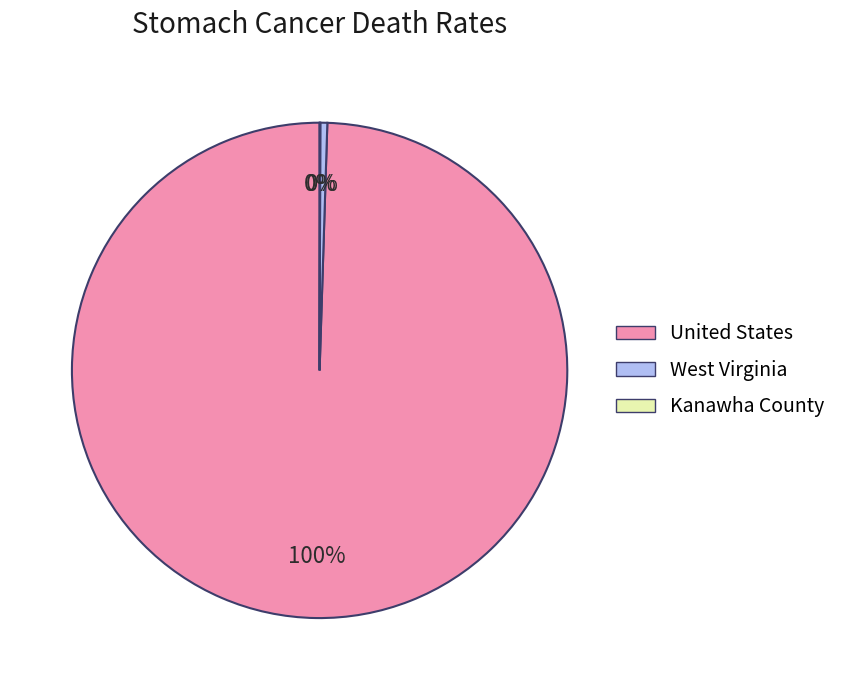

To the nearest percent, what percentage of the pie is United States?

100%